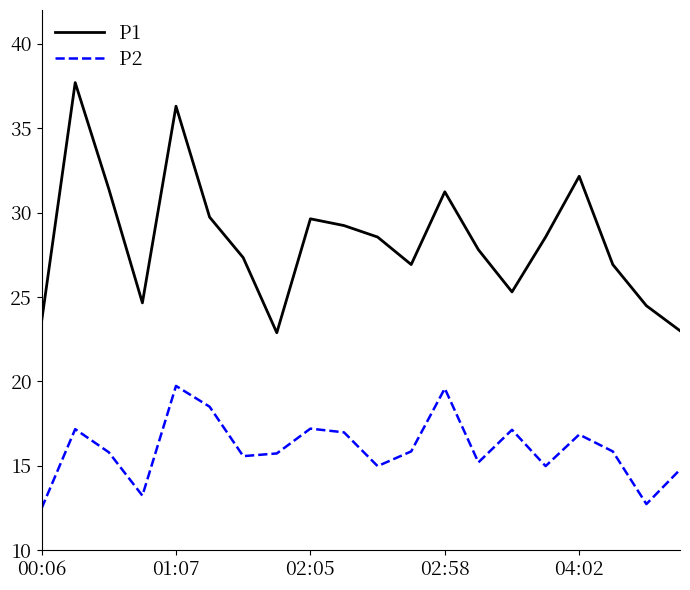

Which series has the largest range (max minus min)?

P1